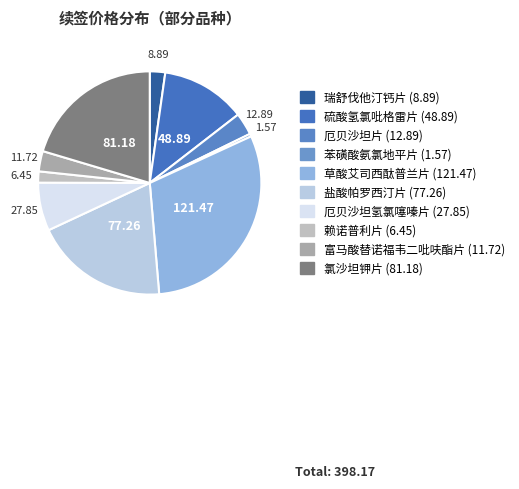

Do 草酸艾司西酞普兰片 and 厄贝沙坦氢氯噻嗪片 together represent more than half of the pie?

No